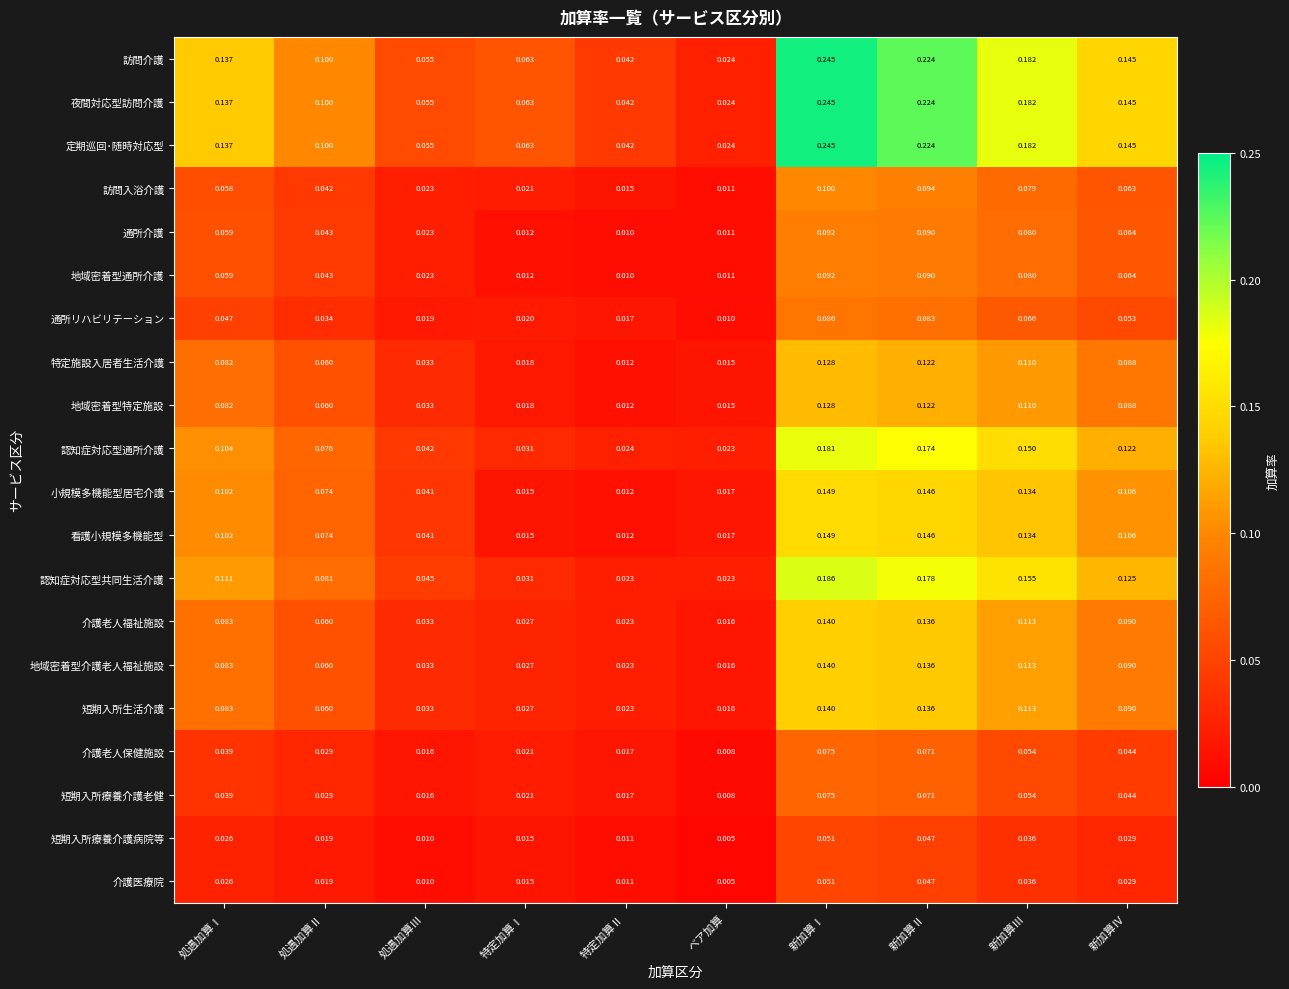

Which category has the highest value across all series?

新加算Ⅰ